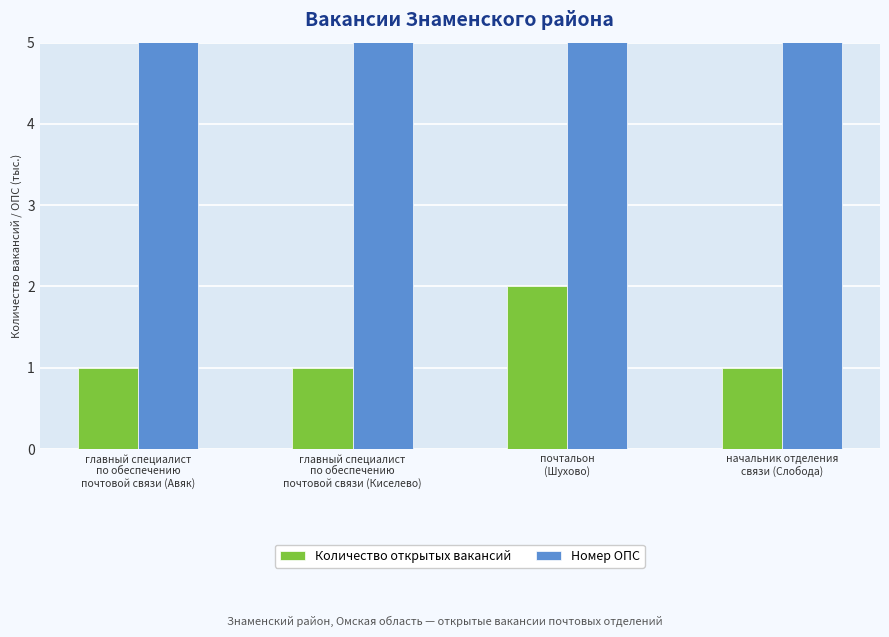

The value of Количество открытых вакансий at главный специалист
по обеспечению
почтовой связи (Авяк) is 1.0. True or false?

True